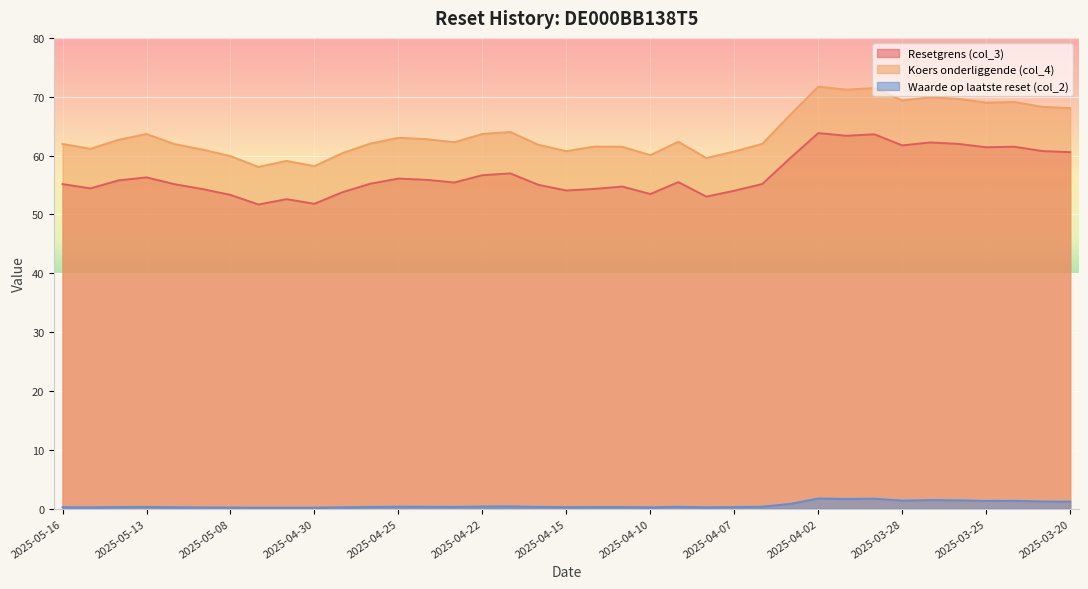

Rank the series by their maximum value, from highest to lowest.

Koers onderliggende (col_4), Resetgrens (col_3), Waarde op laatste reset (col_2)